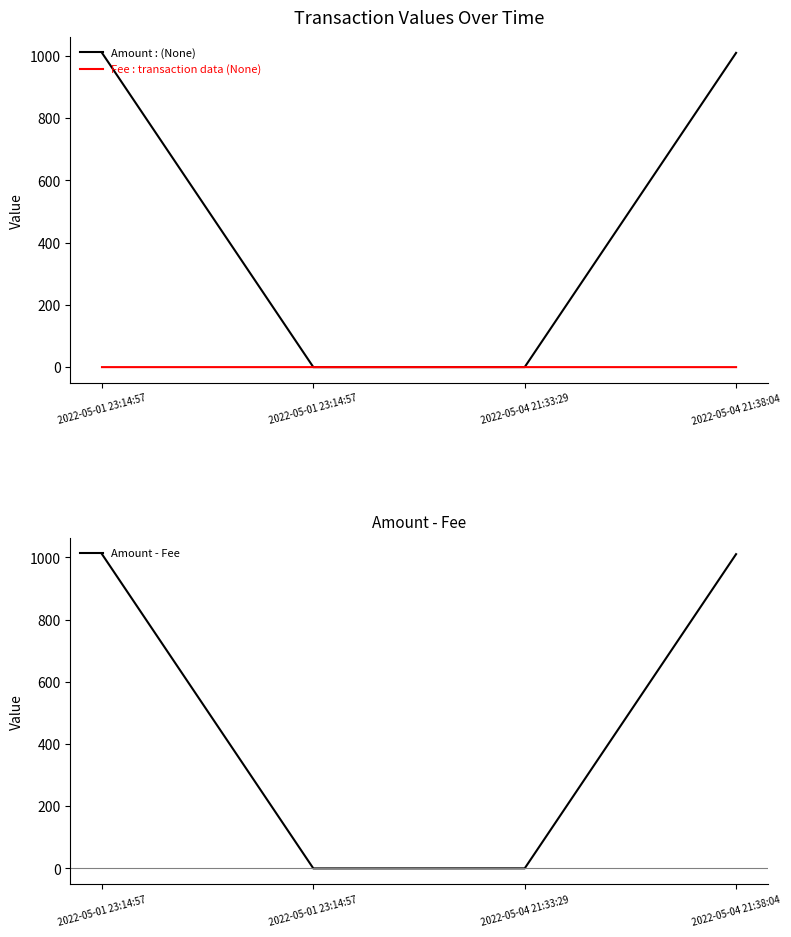

How many values in the Fee series exceed 0?

3